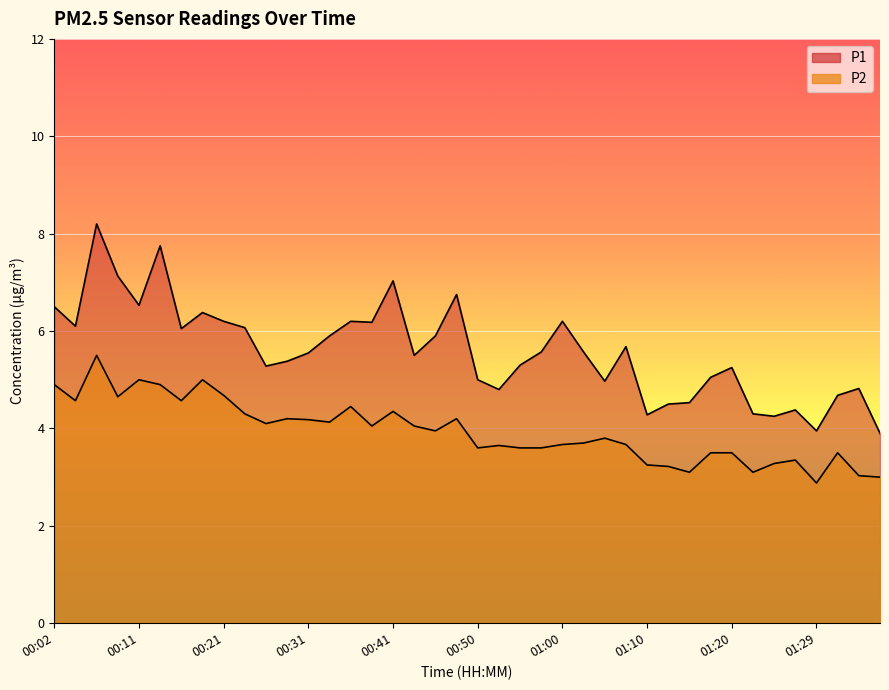

Which label corresponds to the smallest value in the chart?

01:29